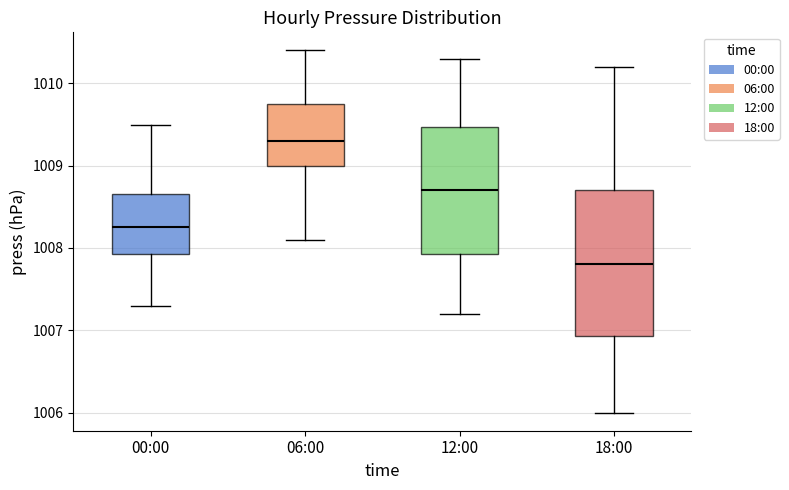

Reading left to right, transcribe this box plot: for each box, give where its median line is, the range the box spans, and where its two whiskers end, as read against the y-axis. The values are not printed on the chart, so give them approximately, as read against the axis.

00:00: median 1008.3, box 1007.9 to 1008.7, whiskers 1007.3 to 1009.5
06:00: median 1009.3, box 1009.0 to 1009.8, whiskers 1008.1 to 1010.4
12:00: median 1008.7, box 1007.9 to 1009.5, whiskers 1007.2 to 1010.3
18:00: median 1007.8, box 1006.9 to 1008.7, whiskers 1006.0 to 1010.2